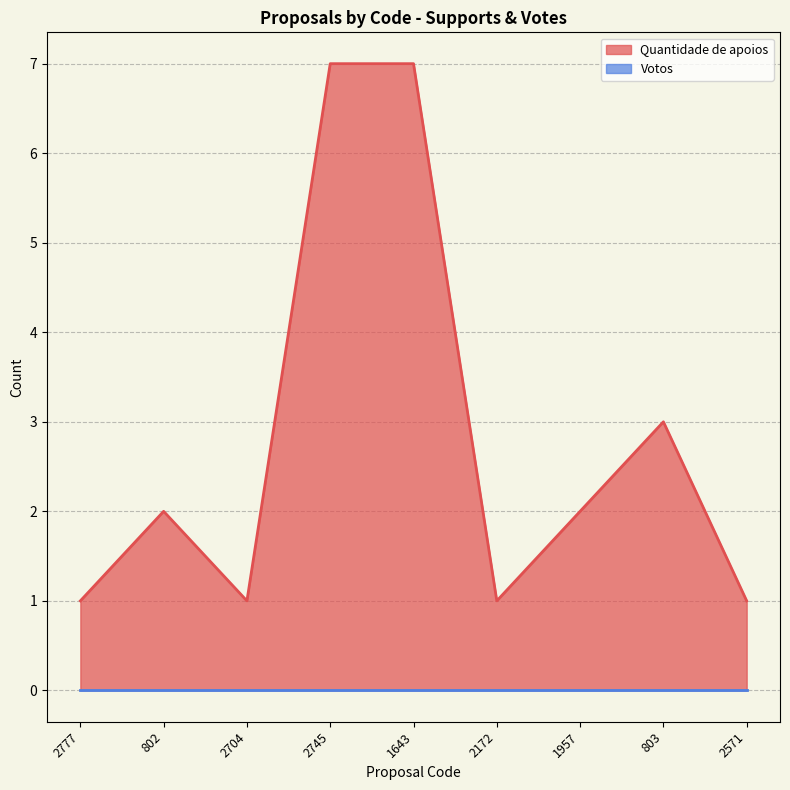

True or false: the data has more than 0 interior local peaks.

True